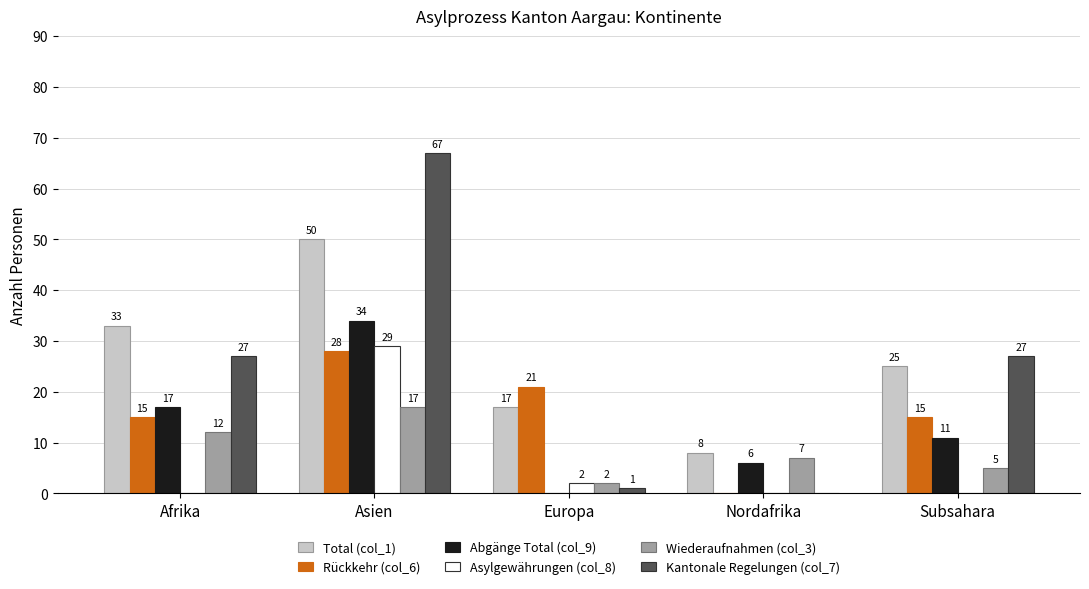

What is the difference between the Wiederaufnahmen (col_3) values at Nordafrika and Asien?

10